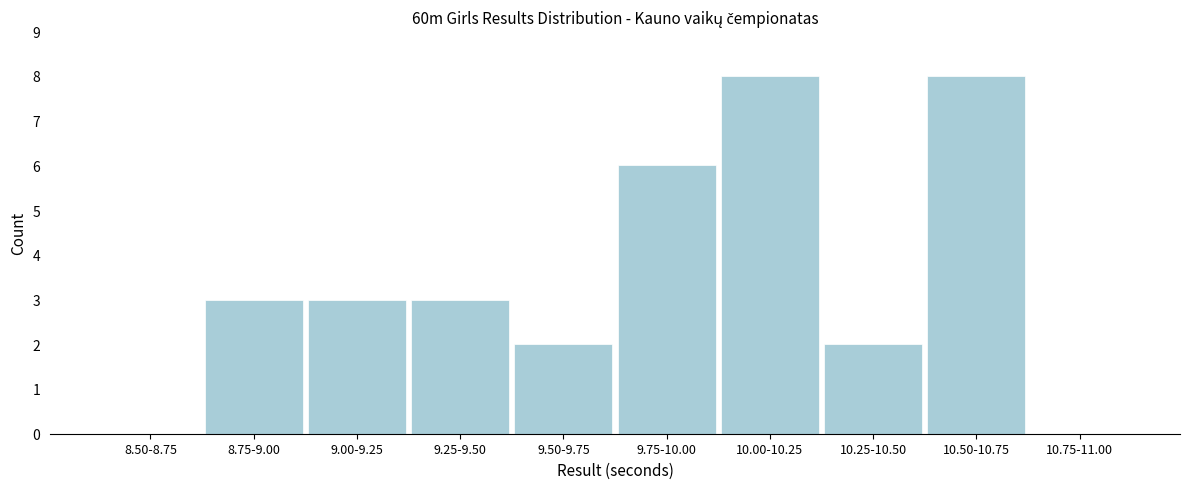

Reading right to left, extract all data points from this chart.

10.75-11.00=0	10.50-10.75=8	10.25-10.50=2	10.00-10.25=8	9.75-10.00=6	9.50-9.75=2	9.25-9.50=3	9.00-9.25=3	8.75-9.00=3	8.50-8.75=0